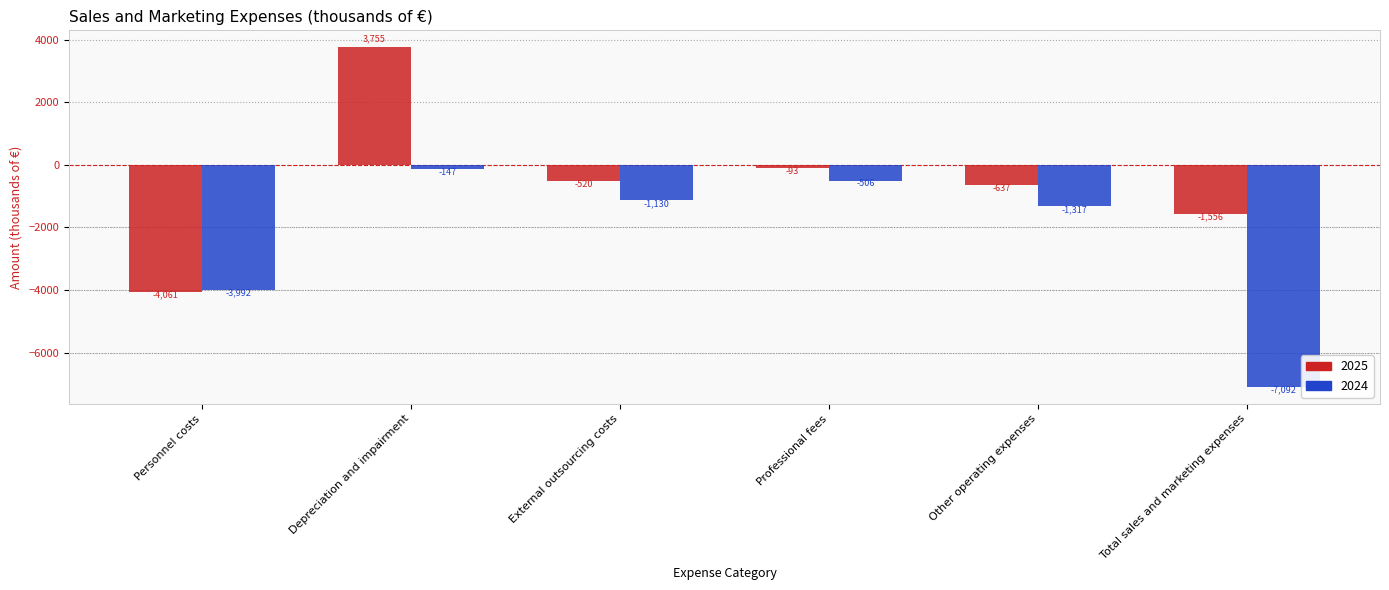

How many negative values does the 2025 series have?

5